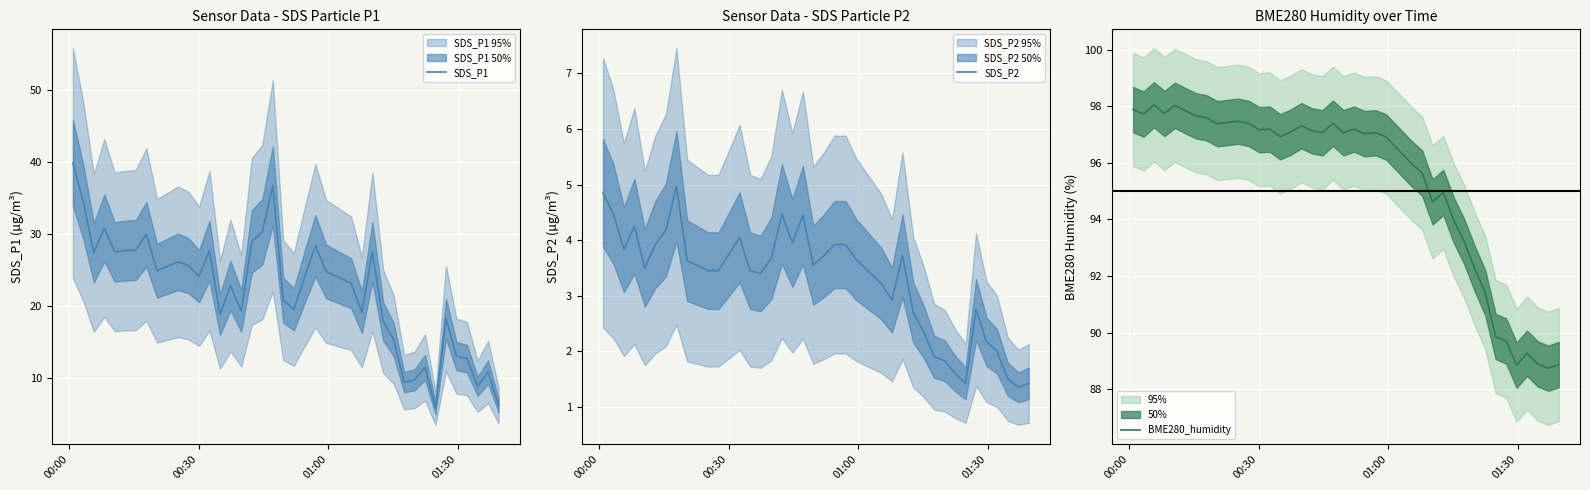

In BME280_humidity, how many points are lower than both neighbors (excluding endpoints)?

11